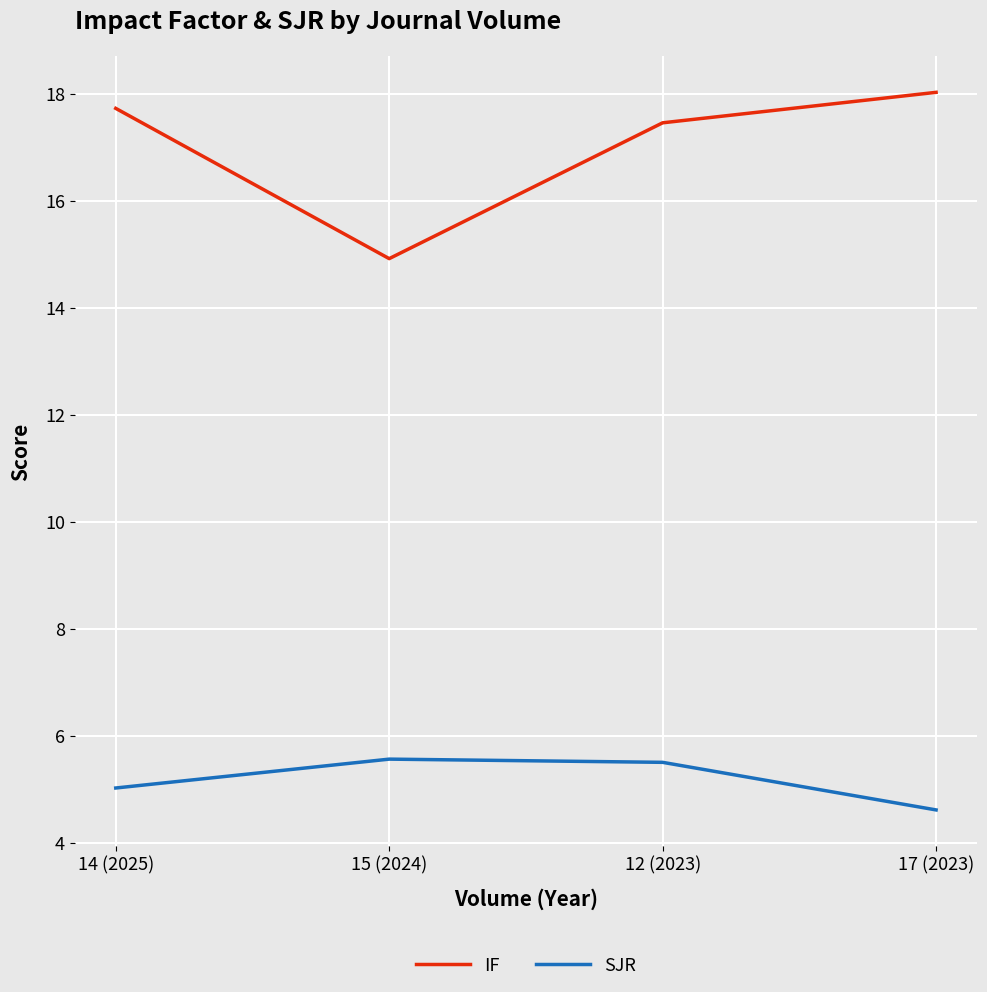

At which label does SJR reach its minimum?

17 (2023)